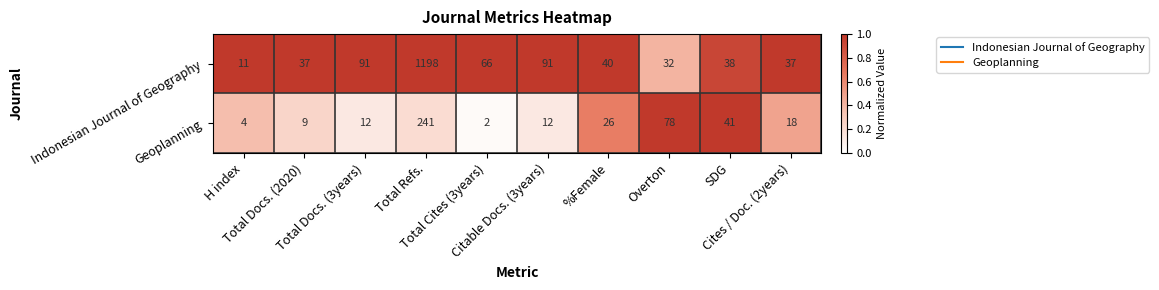

What is the difference between the second highest and second lowest values in the Geoplanning series?

74